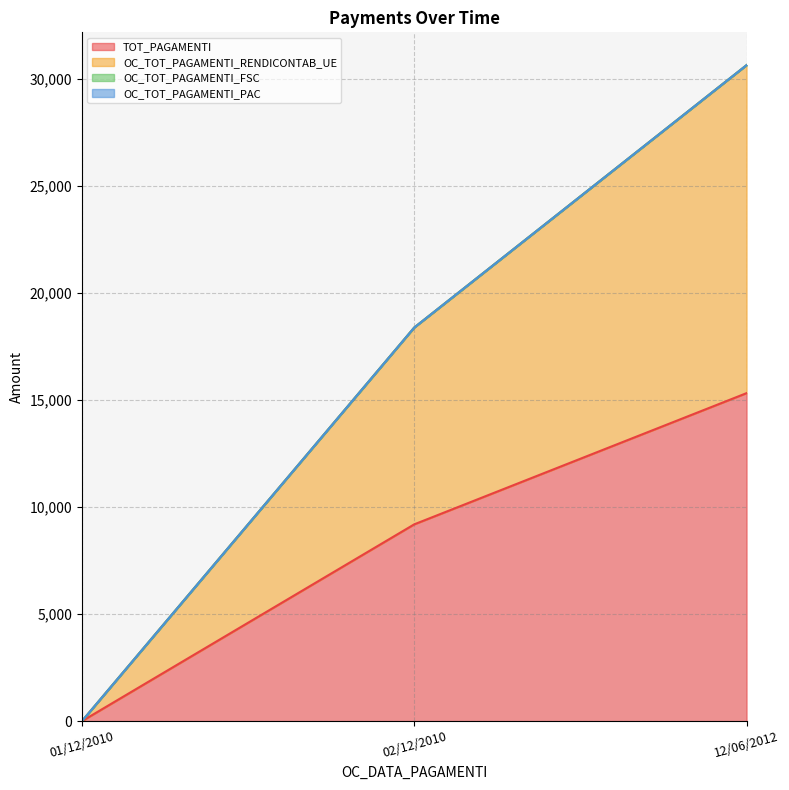

Is it true that TOT_PAGAMENTI equals 6855.3 at 01/12/2010?

False